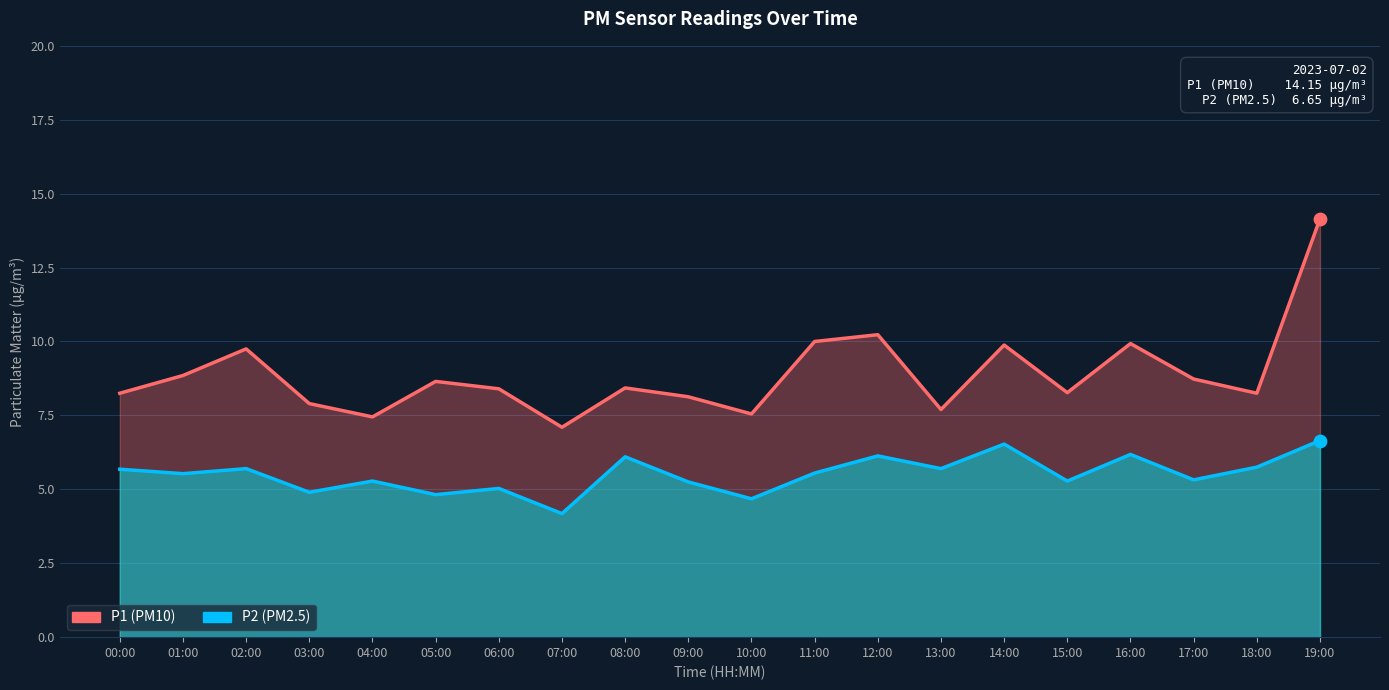

At how many categories does at least one series exceed 9?

6